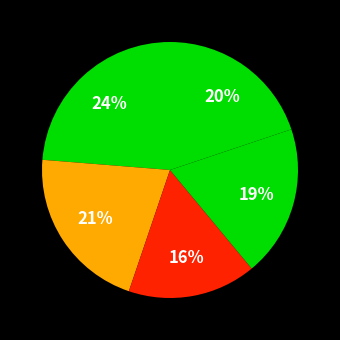

To the nearest percent, what is the average slice percentage?

20%